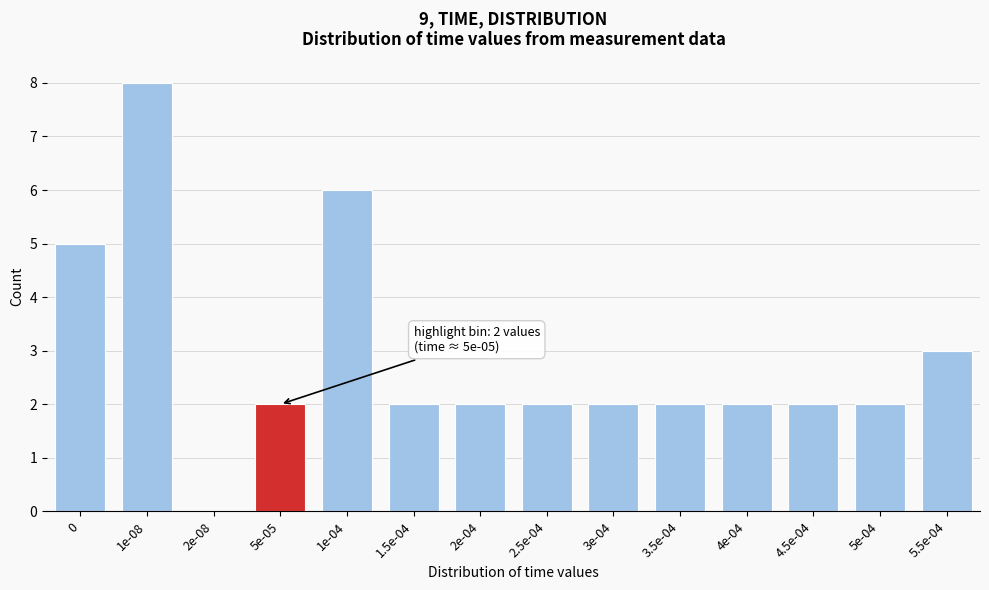

Reading left to right, extract all data points from this chart.

0=5	1e-08=8	2e-08=0	5e-05=2	1e-04=6	1.5e-04=2	2e-04=2	2.5e-04=2	3e-04=2	3.5e-04=2	4e-04=2	4.5e-04=2	5e-04=2	5.5e-04=3